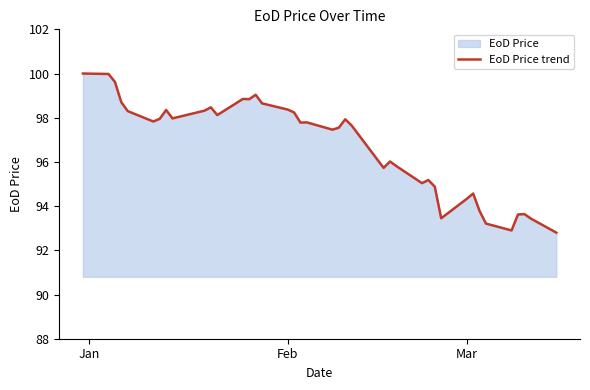

How many lines are shown in the chart?

1